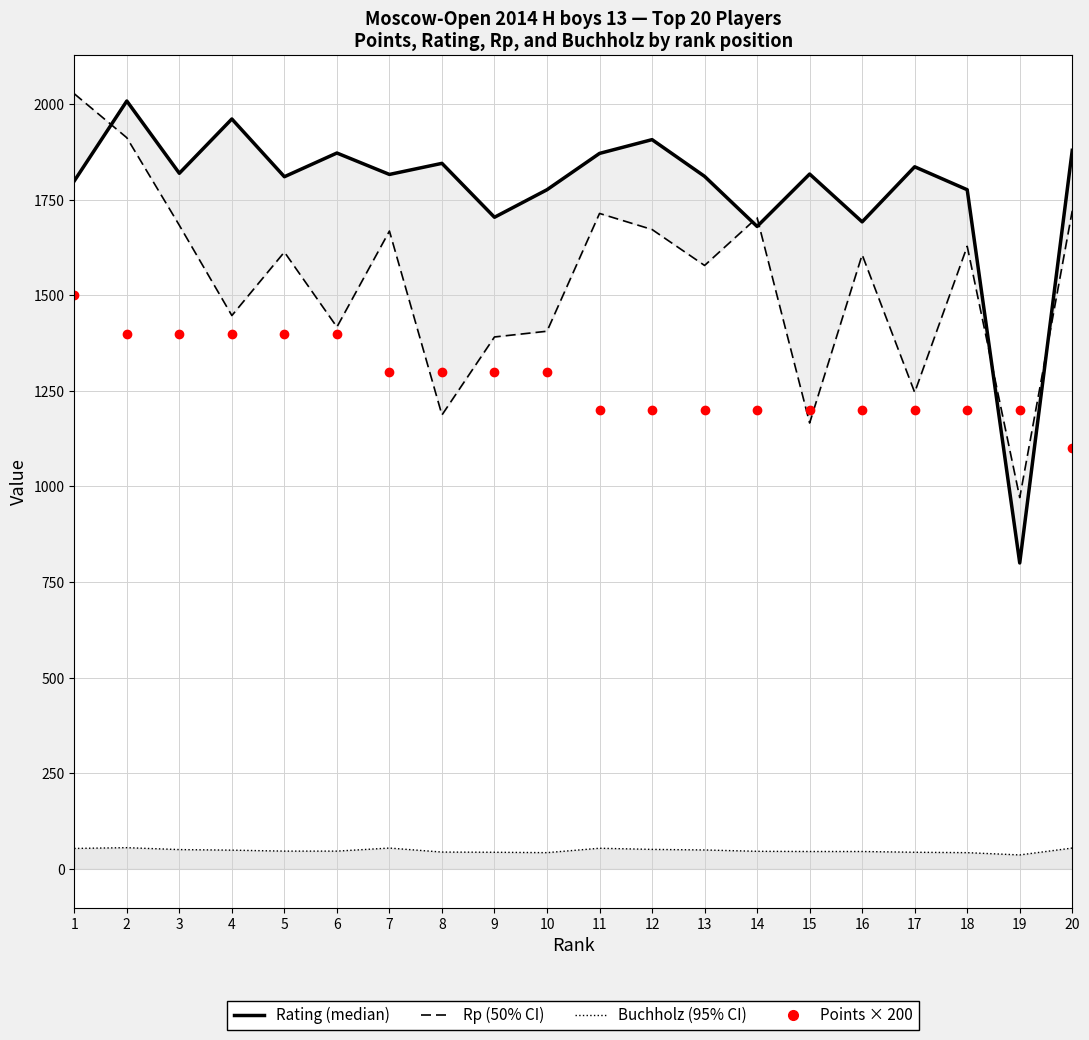

What is the minimum value for Rp (50% CI)?

971.0